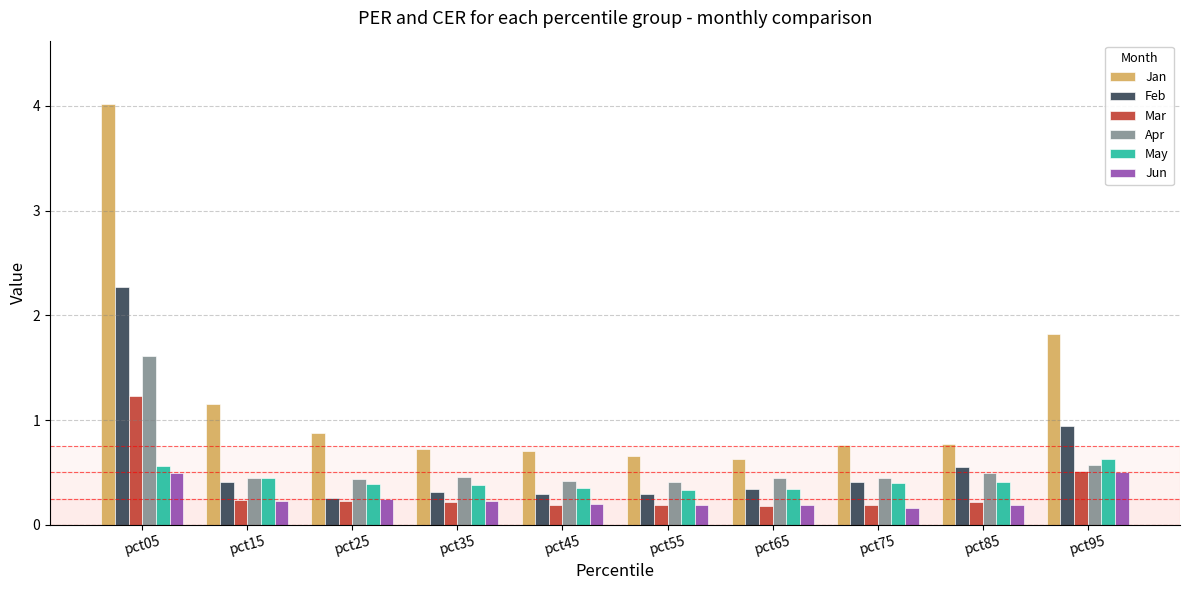

How many groups of bars are there?

10